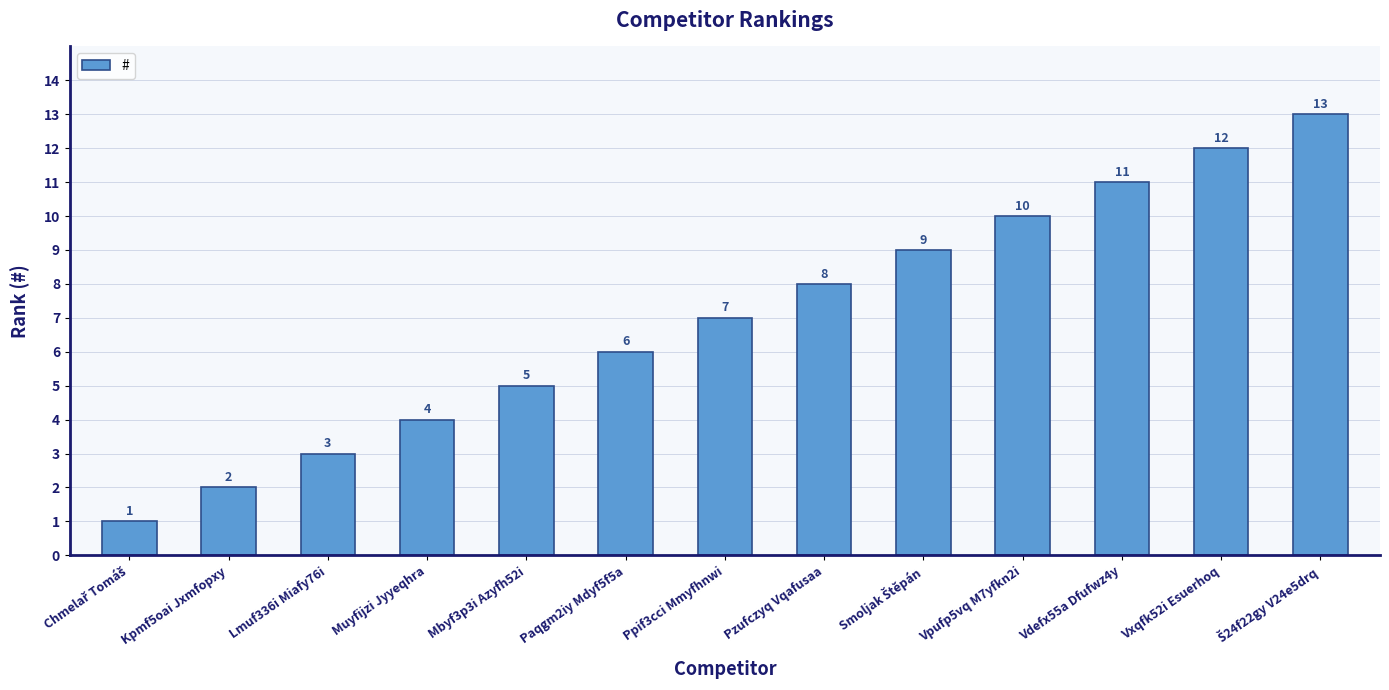

Which has a higher value, Vdefx55a Dfufwz4y or Vpufp5vq M7yfkn2i?

Vdefx55a Dfufwz4y